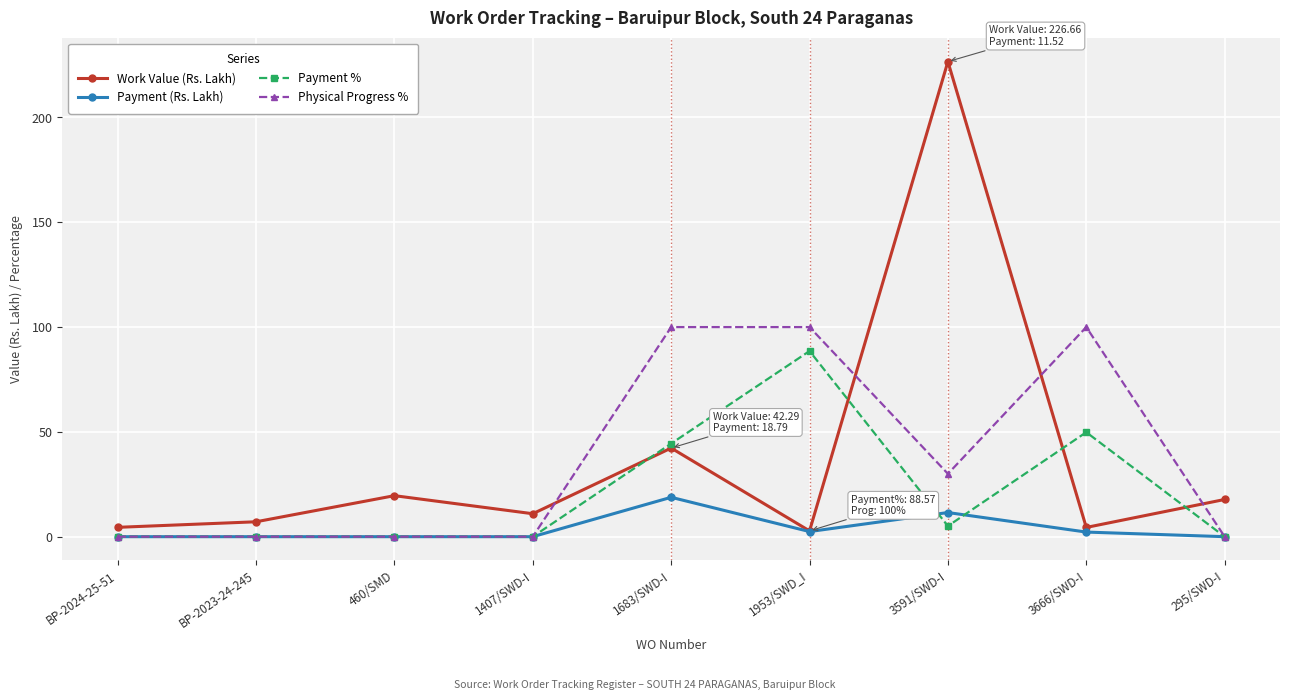

Which series has the largest range (max minus min)?

Work Value (Rs. Lakh)